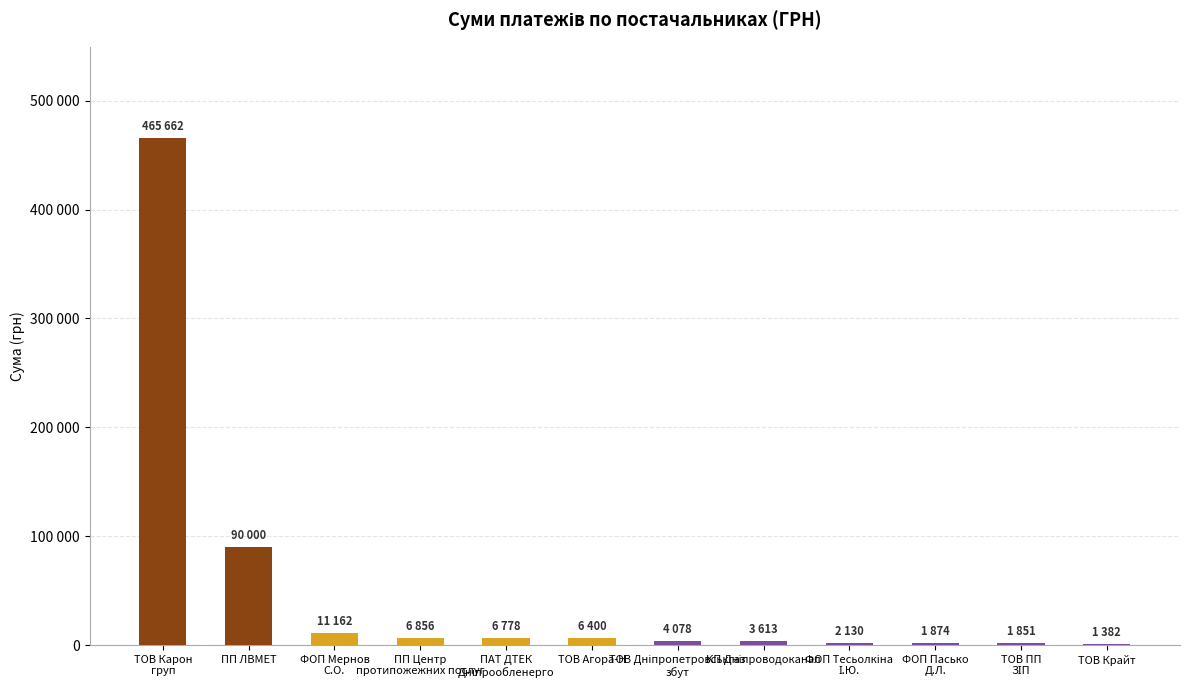

Are the bars horizontal?

No